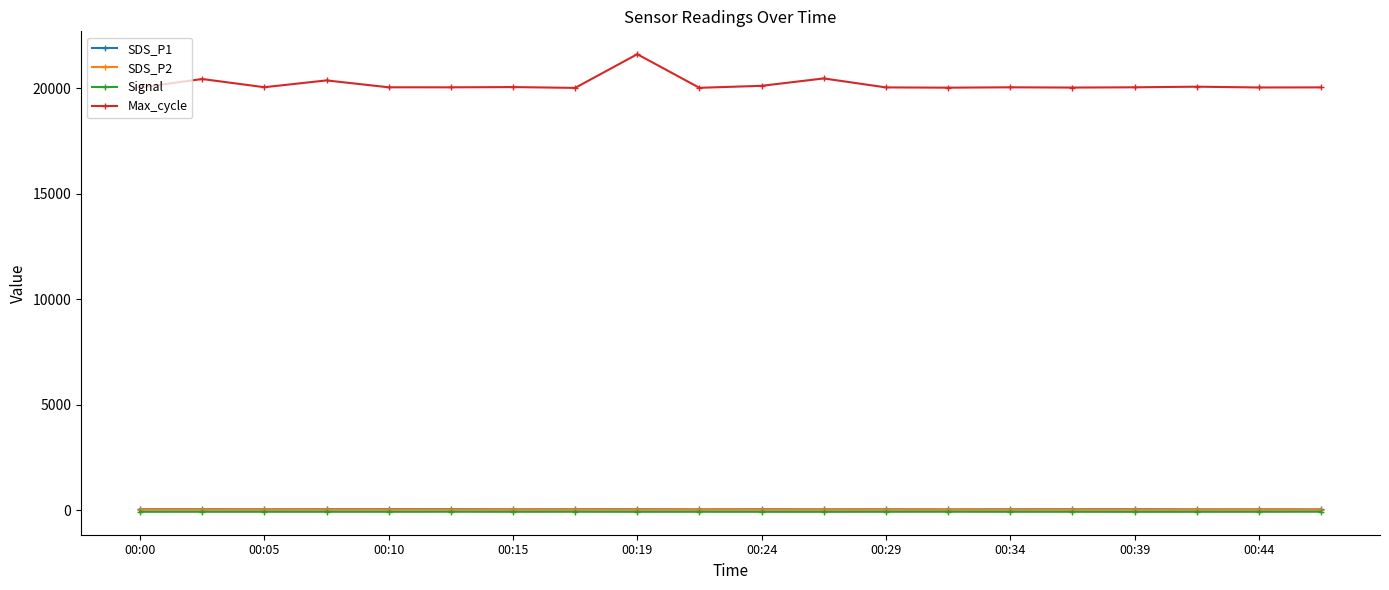

In SDS_P1, how many points are lower than both neighbors (excluding endpoints)?

6